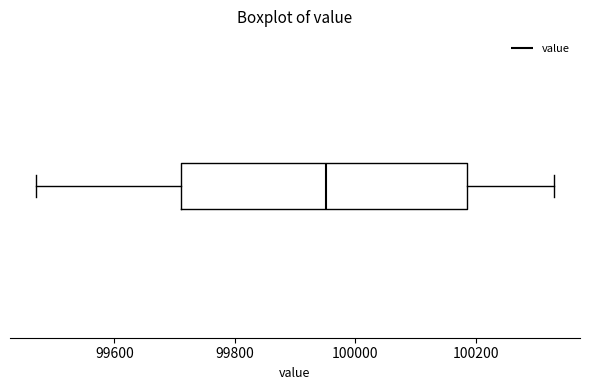

Where does the median line of the box sit on the x-axis? The values are not printed on the chart, so give them approximately, as read against the axis.

99960